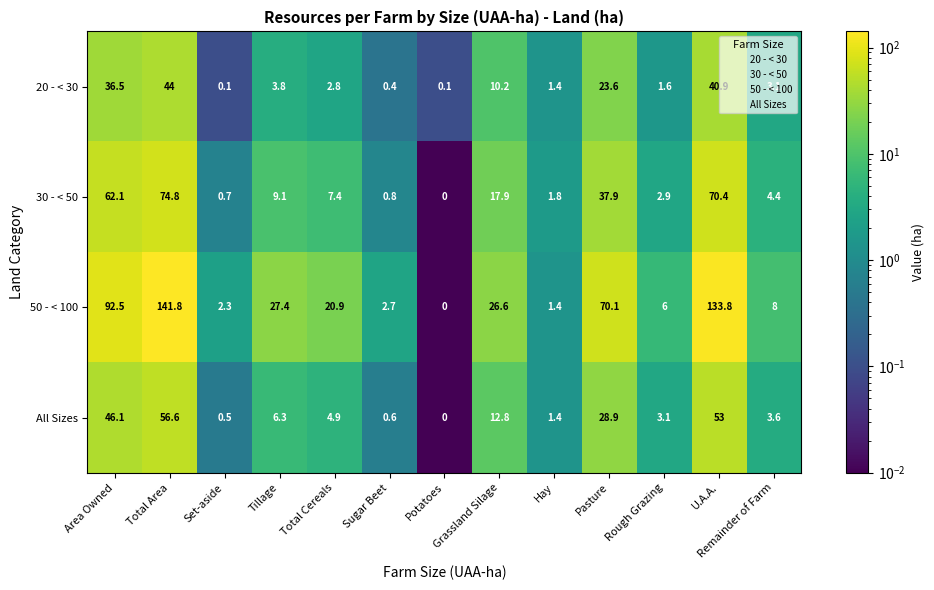

Is it true that 50 - < 100 equals 70.1 at Pasture?

True